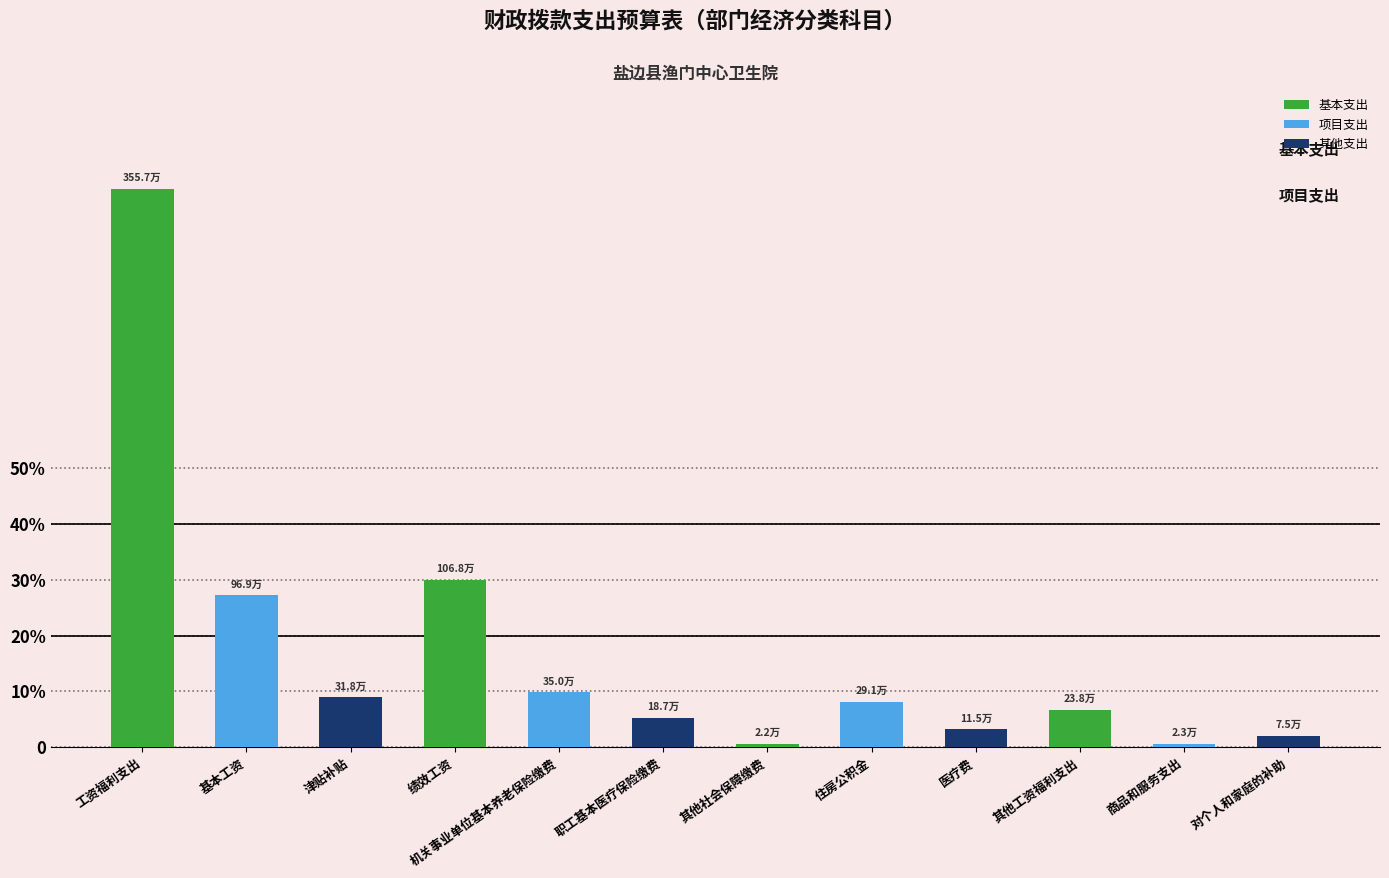

What is the sum of the values at 商品和服务支出 and 津贴补贴?

341232.0